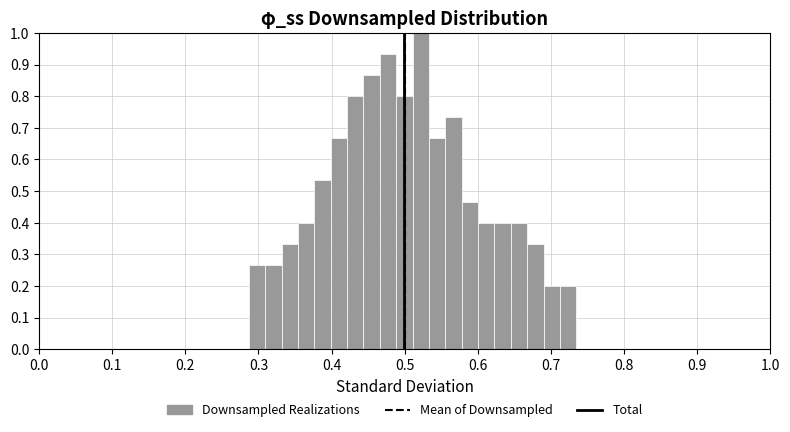

Around what value on the x-axis is the tallest bar? Give the approximate position of its centre, as read against the axis.

0.52